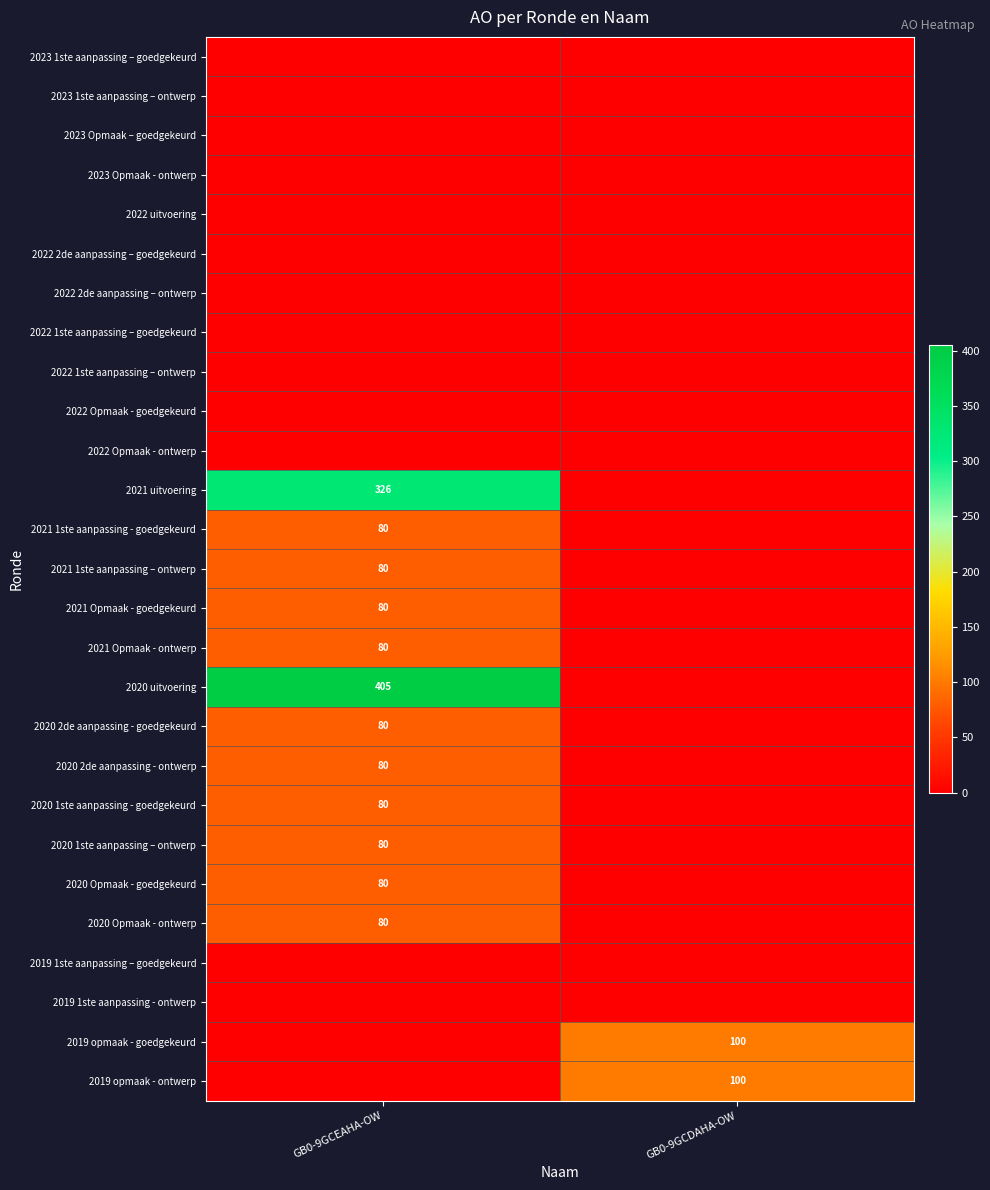

The value of 2020 Opmaak - ontwerp at GB0-9GCEAHA-OW is 132. True or false?

False